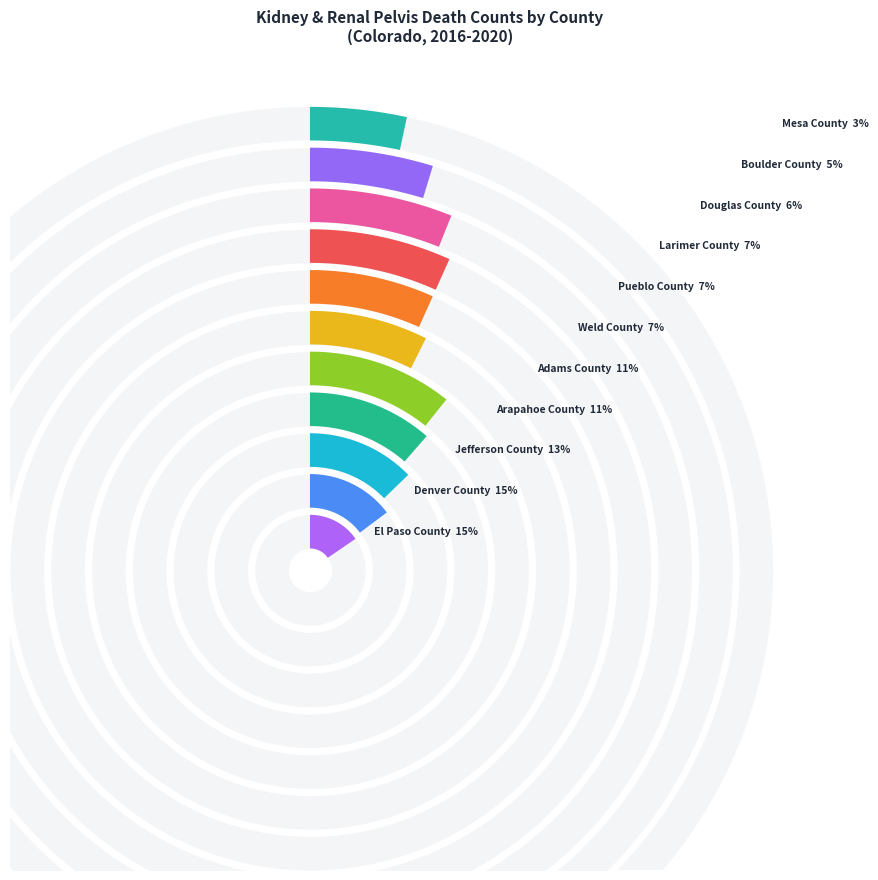

What is the largest slice in the pie chart?

El Paso County